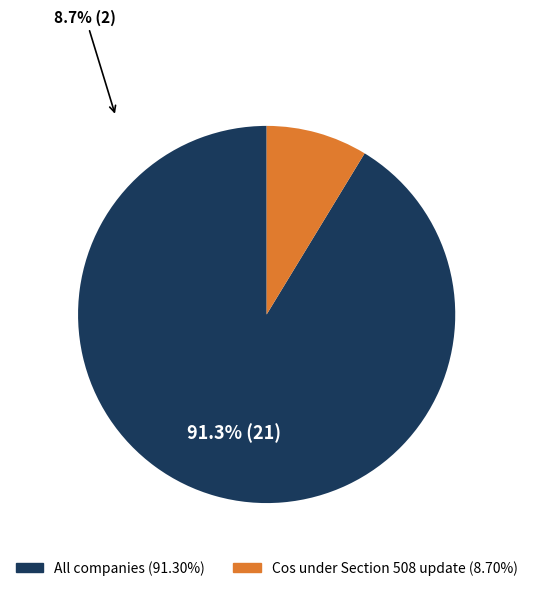

Count the number of slices in the pie.

2